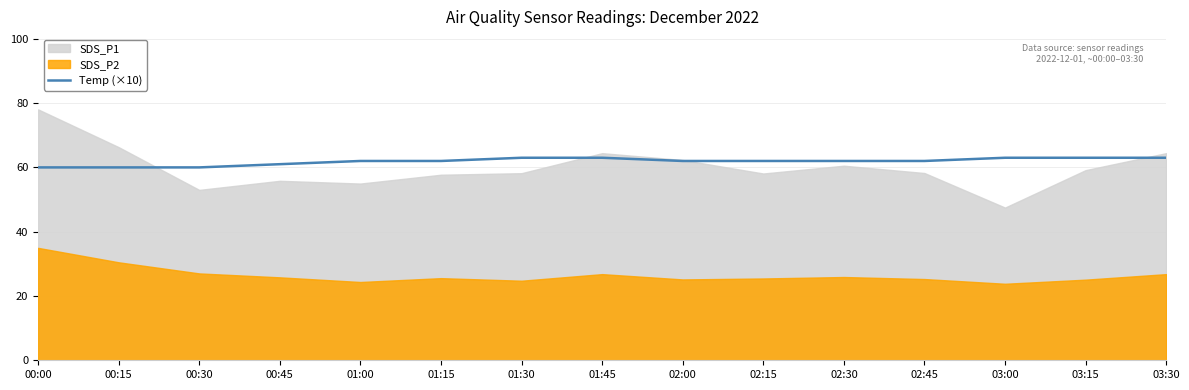

Is it true that Temp (×10) equals 60 at 00:00?

True